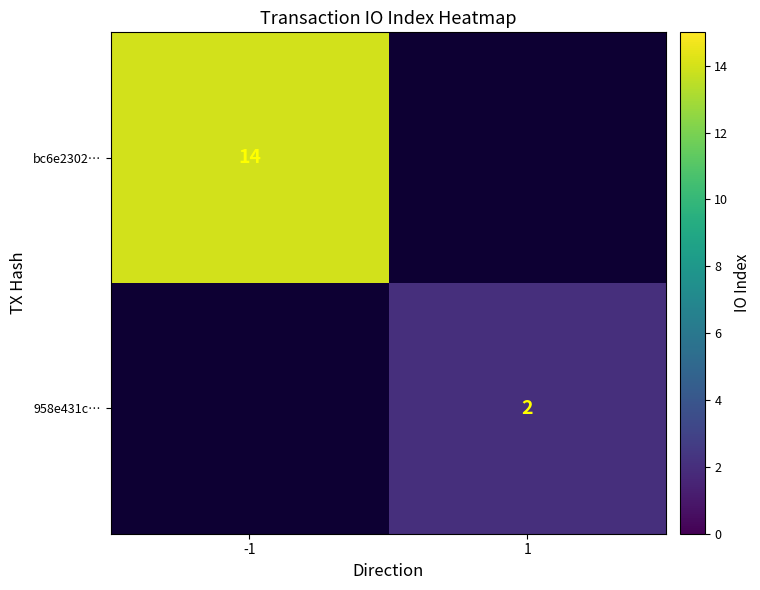

The 958e431c… series shows 2 at 1. True or false?

True